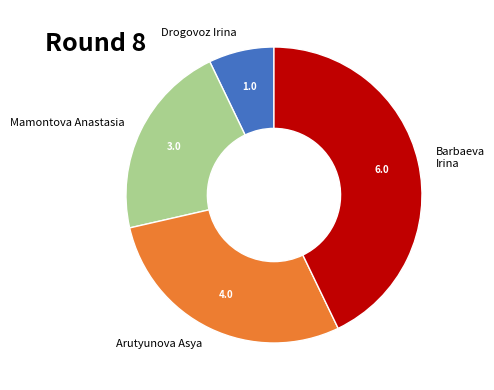

Which slice is the largest?

Barbaeva Irina